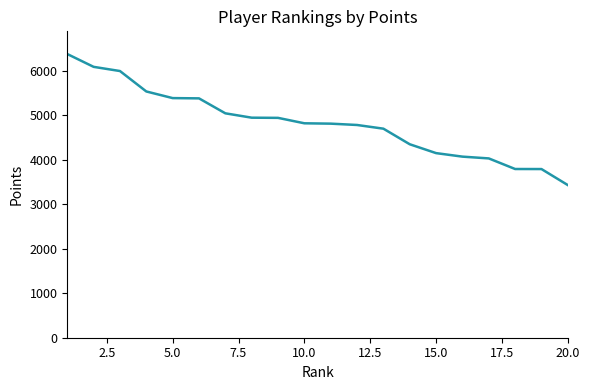

What is the smallest value displayed?

3429